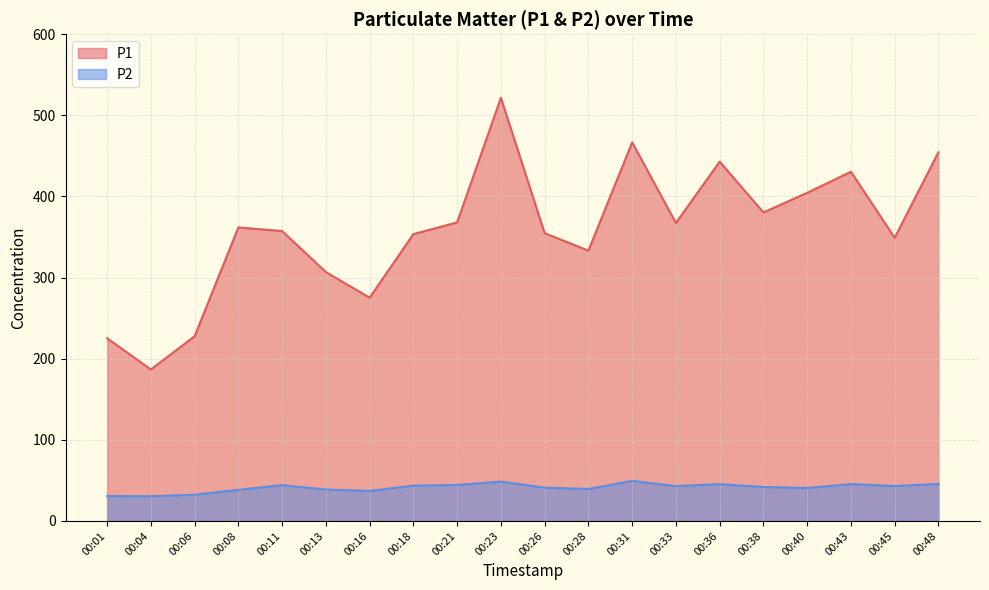

What is the total value across all series at 00:04?

217.1